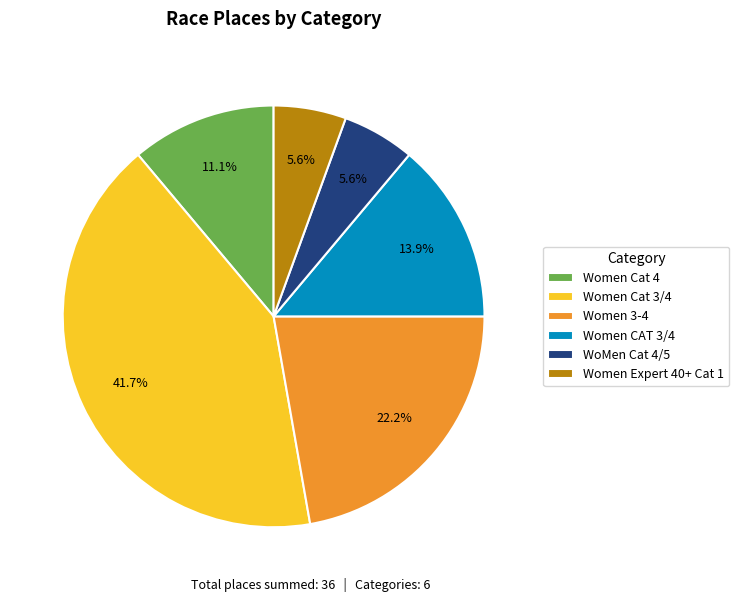

What is the largest slice in the pie chart?

Women Cat 3/4